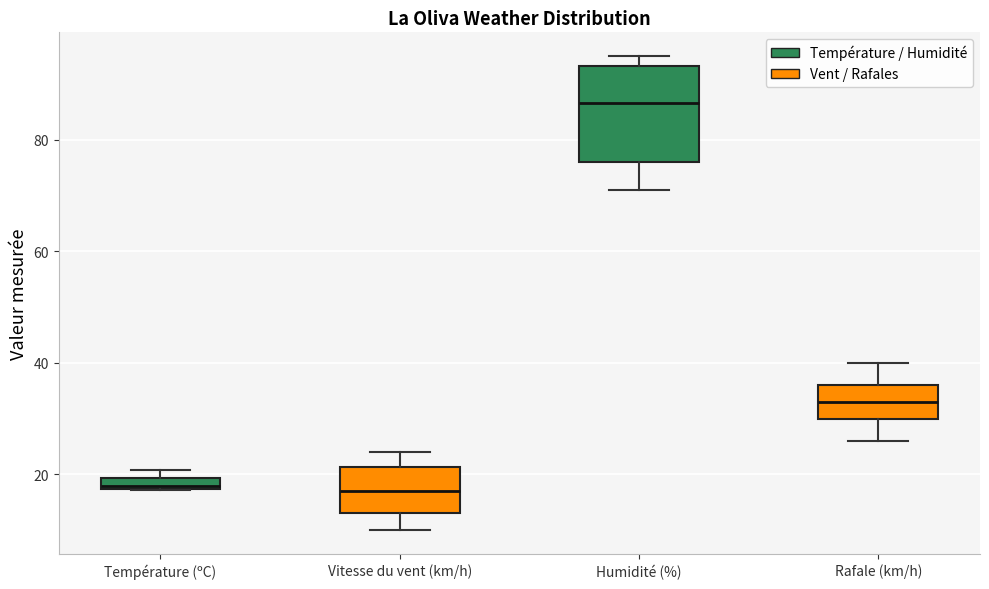

Which box has the highest median line?

Humidité (%)